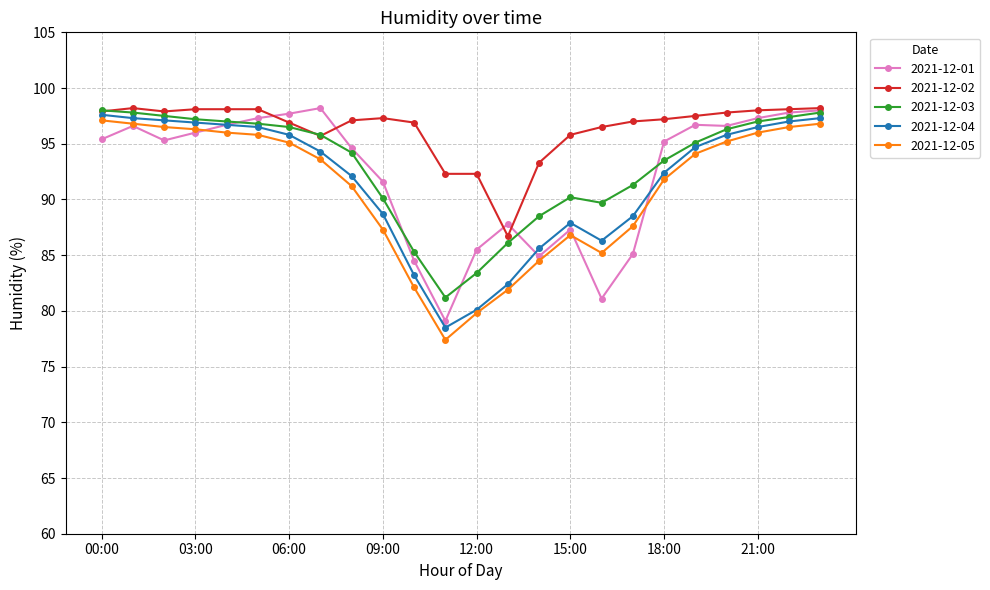

What is the sum of all 2021-12-04 values?

2199.2